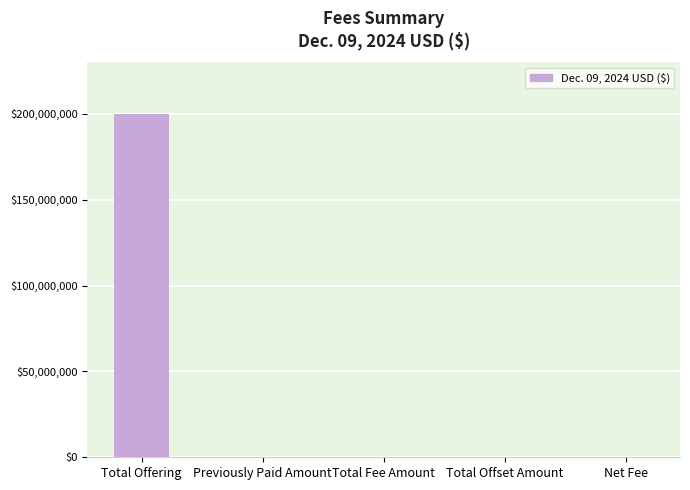

Are the bars horizontal?

No